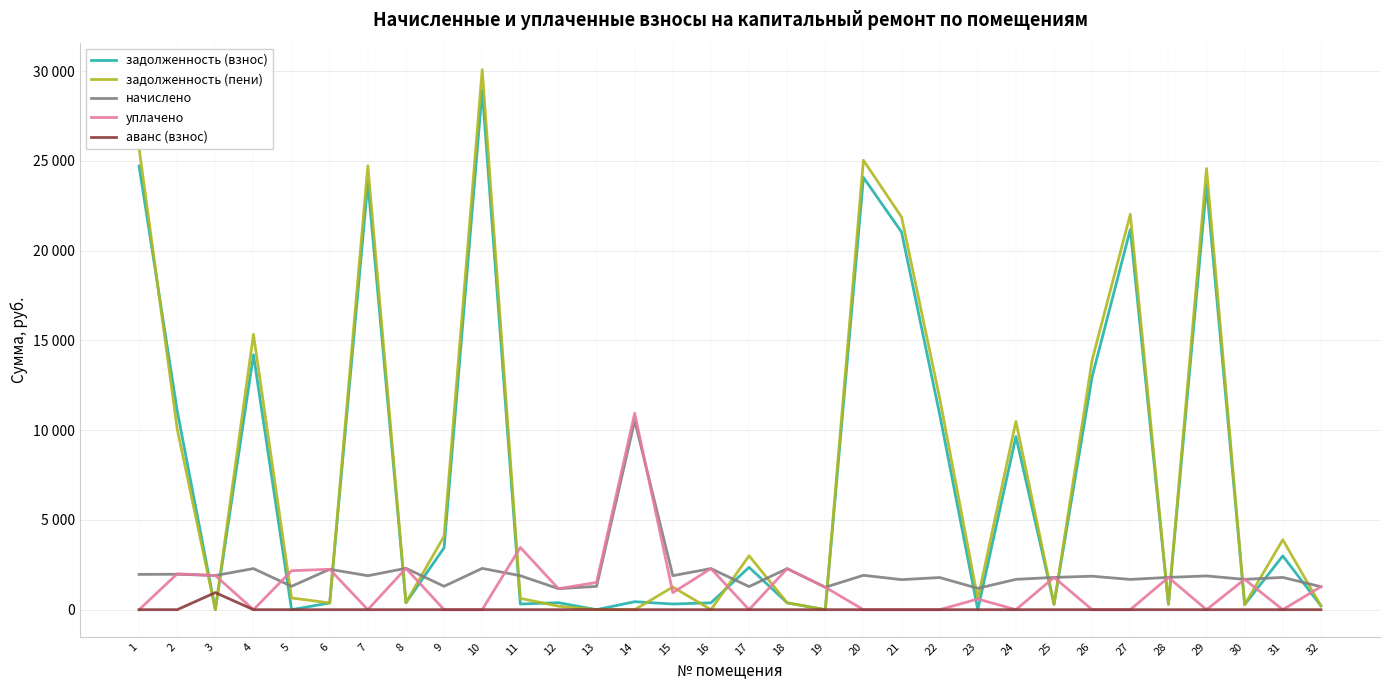

What are all the series names shown in the legend?

задолженность (взнос), задолженность (пени), начислено, уплачено, аванс (взнос)